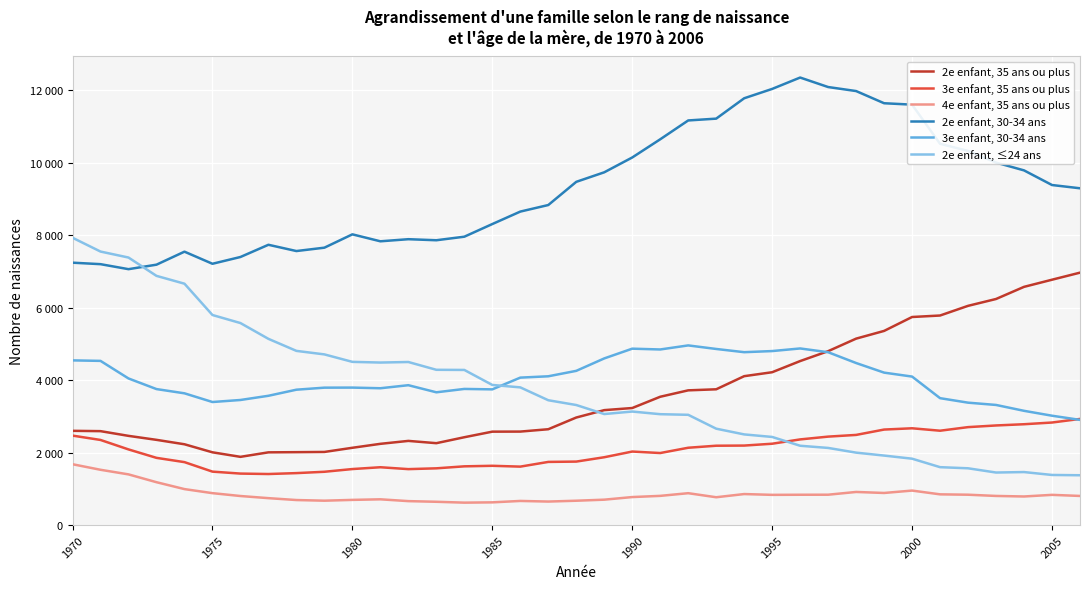

What are all the series names shown in the legend?

2e enfant, 35 ans ou plus, 3e enfant, 35 ans ou plus, 4e enfant, 35 ans ou plus, 2e enfant, 30-34 ans, 3e enfant, 30-34 ans, 2e enfant, ≤24 ans